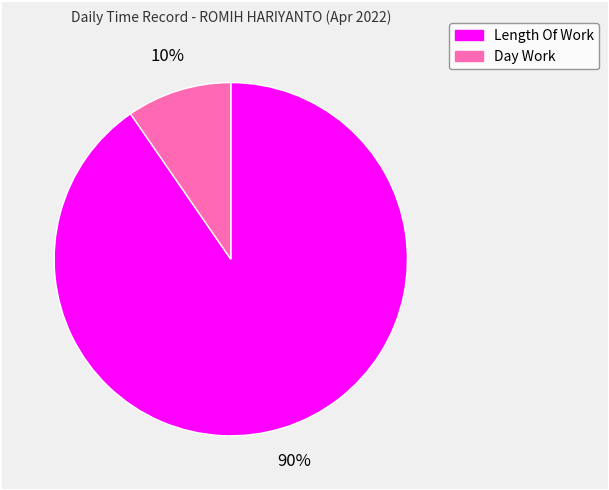

Is there any slice that represents more than half of the pie?

Yes